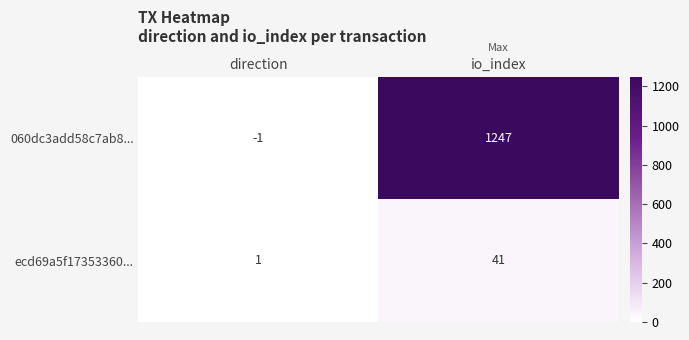

The value of ecd69a5f17353360... at io_index is 21. True or false?

False